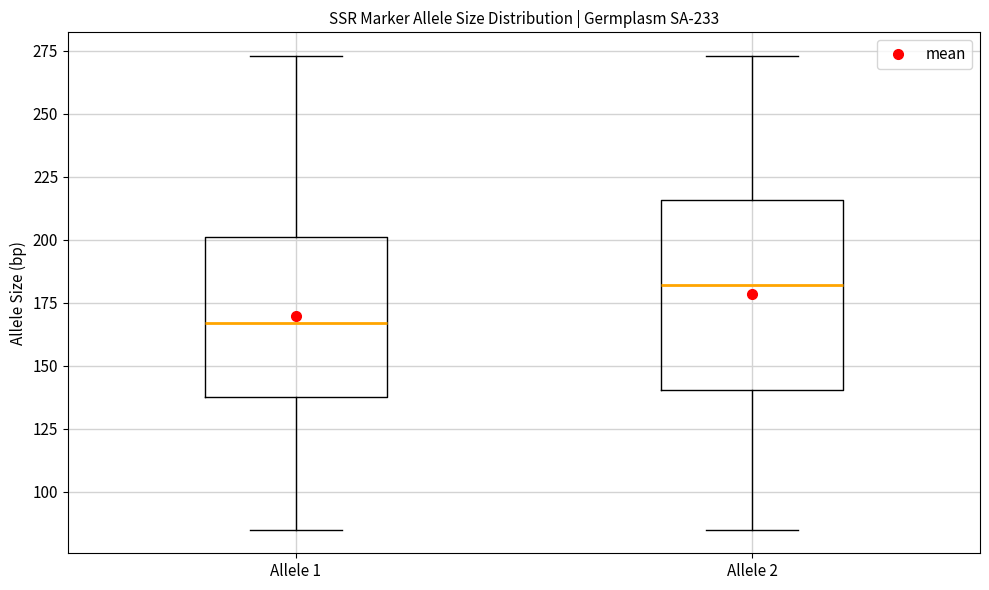

Reading left to right, read every box against the y-axis: the position of its median line, the range the box covers, and the ends of its whiskers. The values are not printed on the chart, so give them approximately, as read against the axis.

Allele 1: median 165, box 140 to 200, whiskers 85 to 275
Allele 2: median 180, box 140 to 215, whiskers 85 to 275